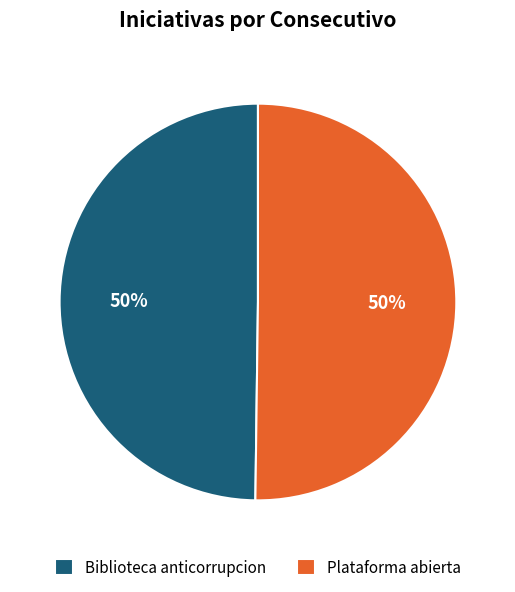

Is the sum of Plataforma abierta and Biblioteca anticorrupcion greater than half?

Yes